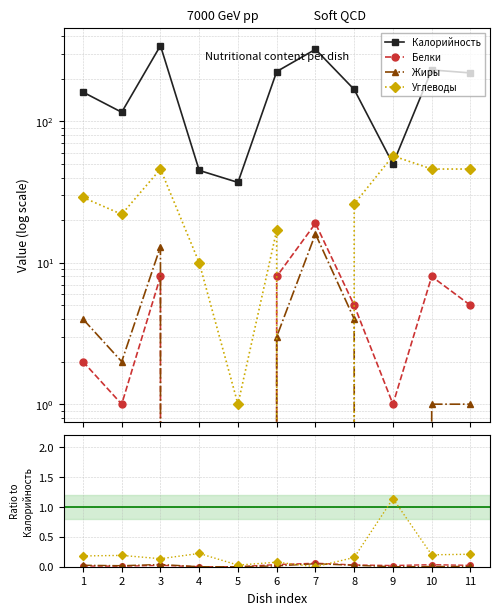

What is the value of the Углеводы point at the 2nd from the left?

0.2